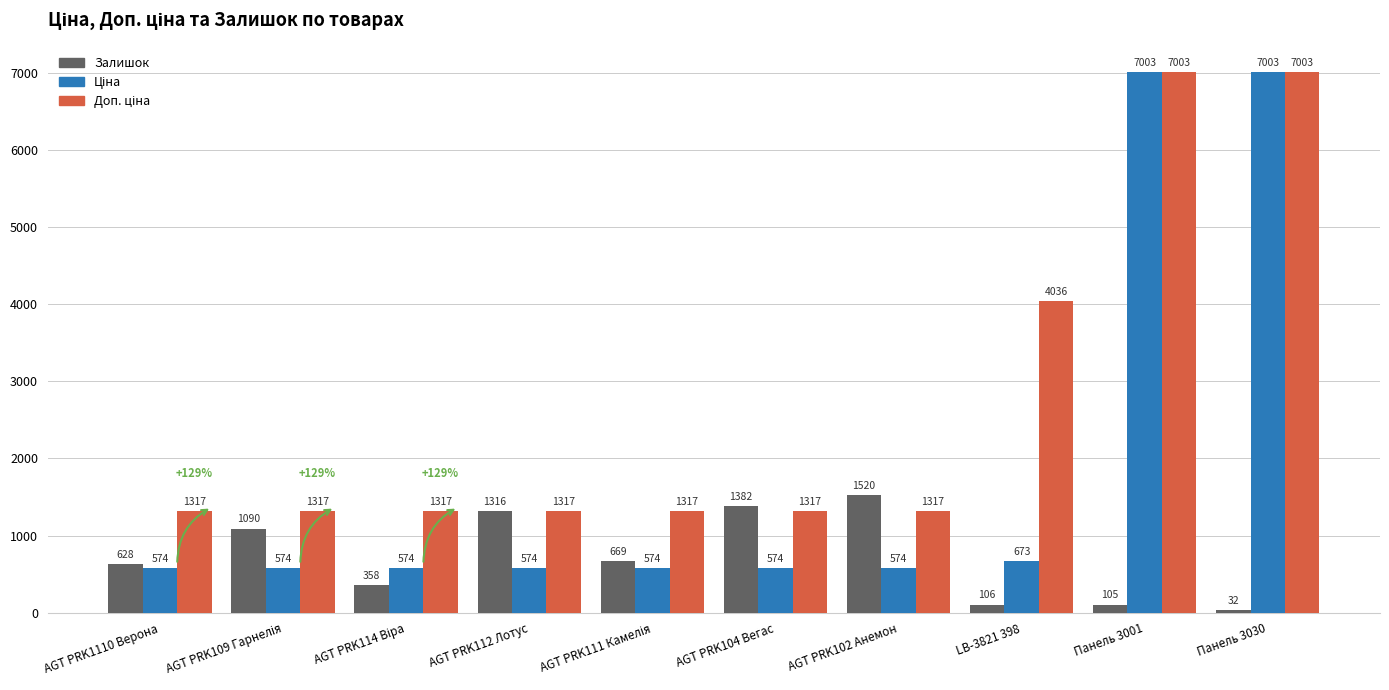

What is the difference between the second highest and second lowest values in the Залишок series?

1277.0